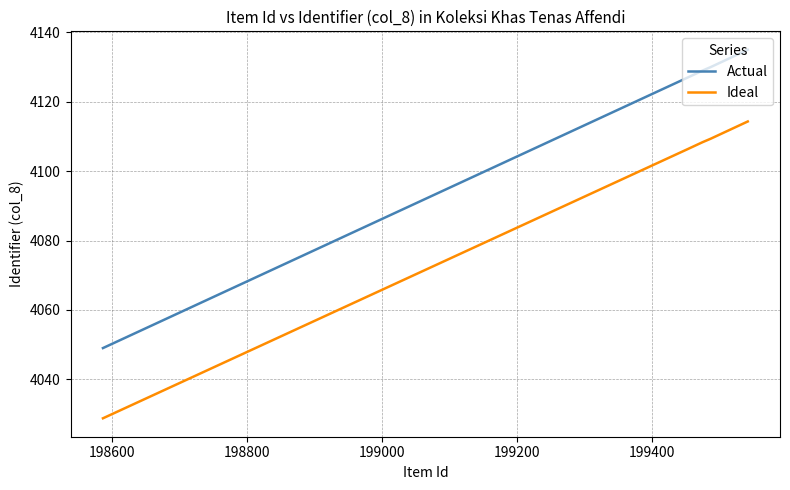

True or false: Actual and Ideal cross at least once.

False